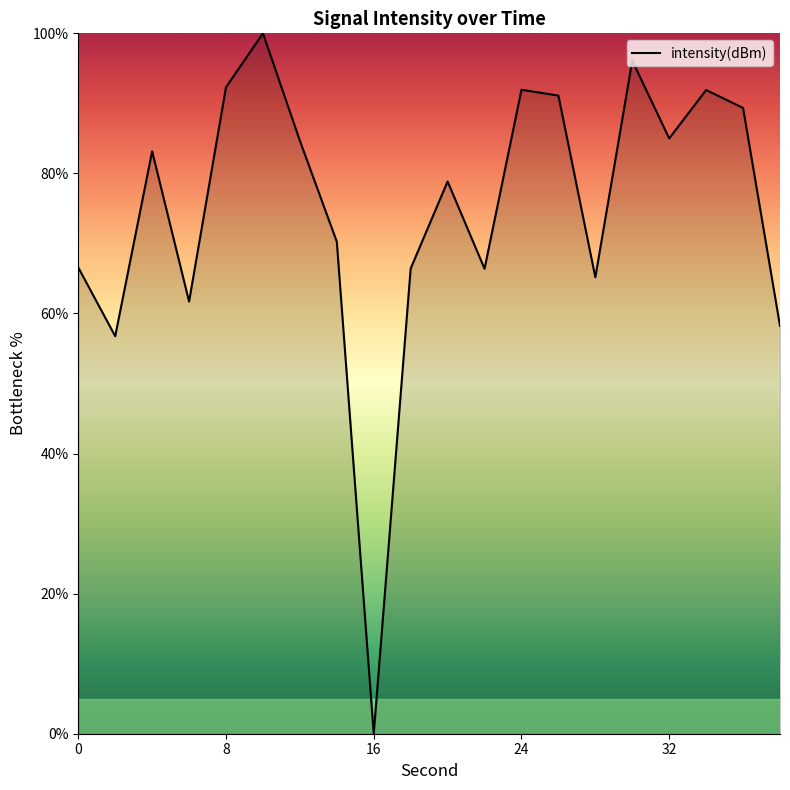

What is the maximum value shown in the chart?

100.0